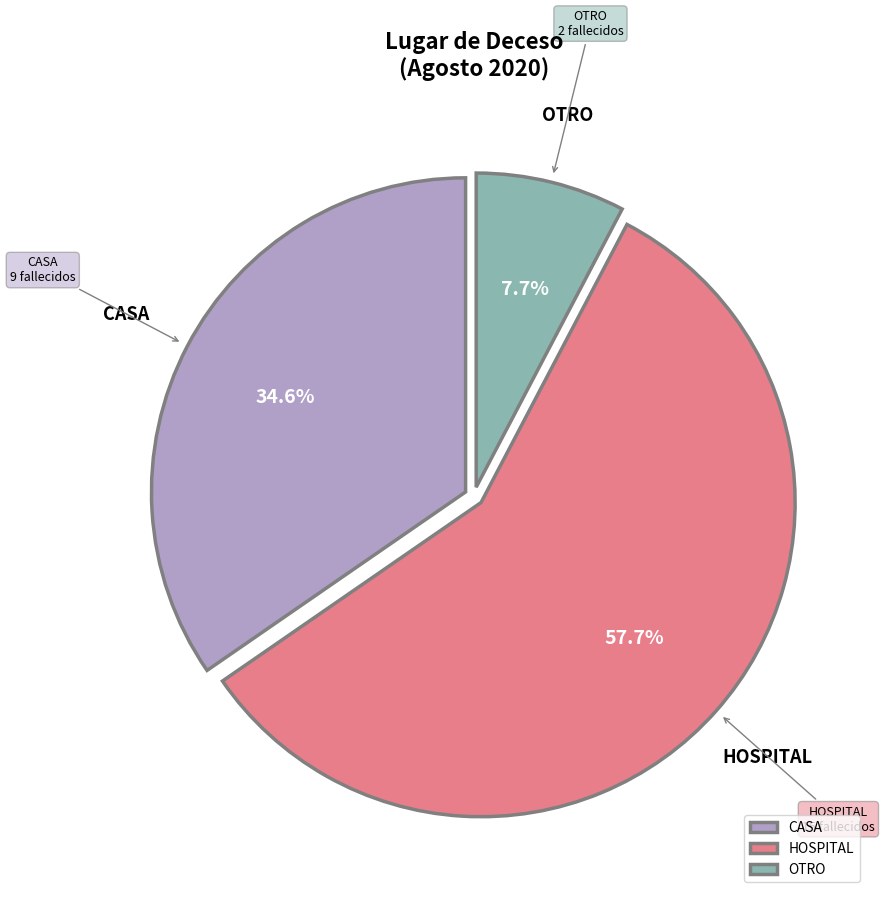

Rank the categories by value from highest to lowest.

HOSPITAL, CASA, OTRO